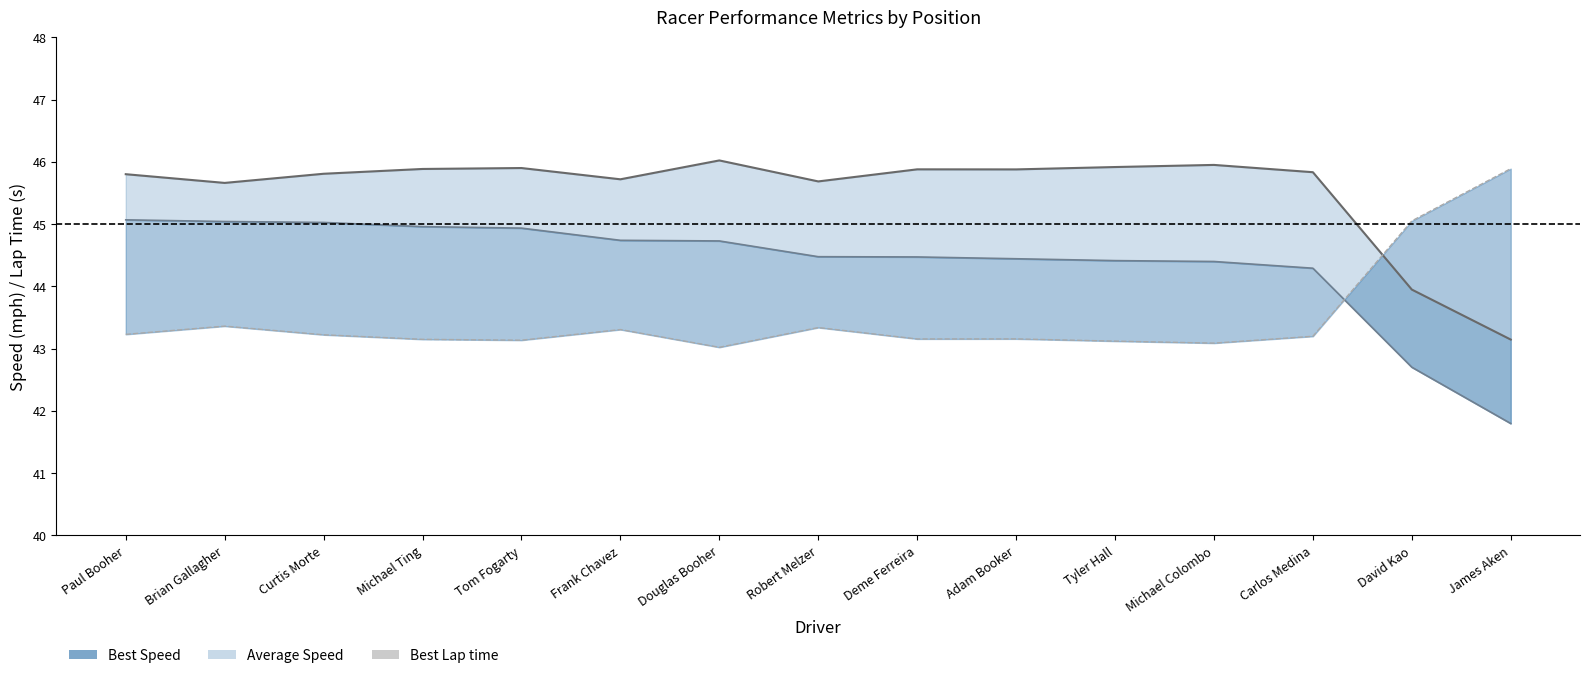

True or false: Average Speed (line) and Best Speed (line) intersect in this chart.

False